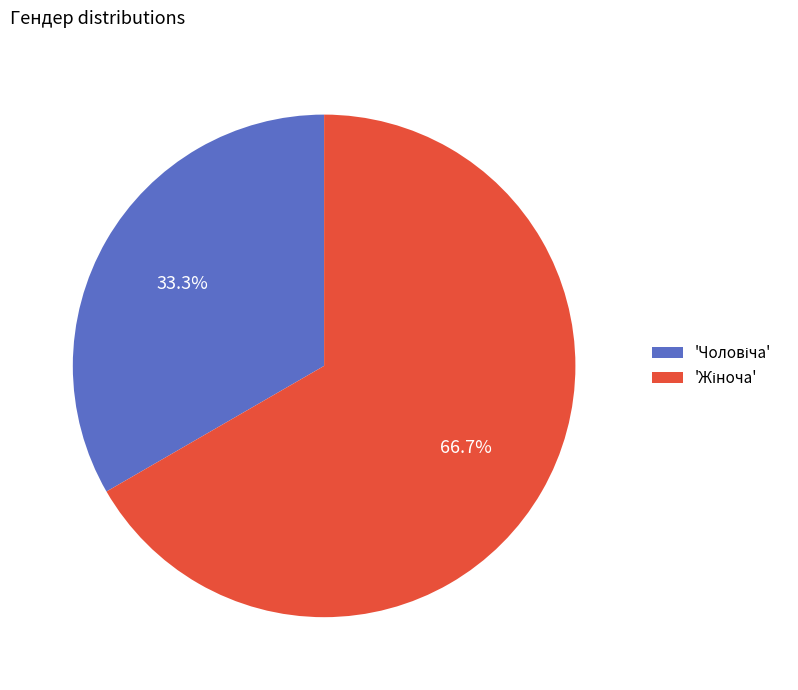

How many segments does this pie chart have?

2